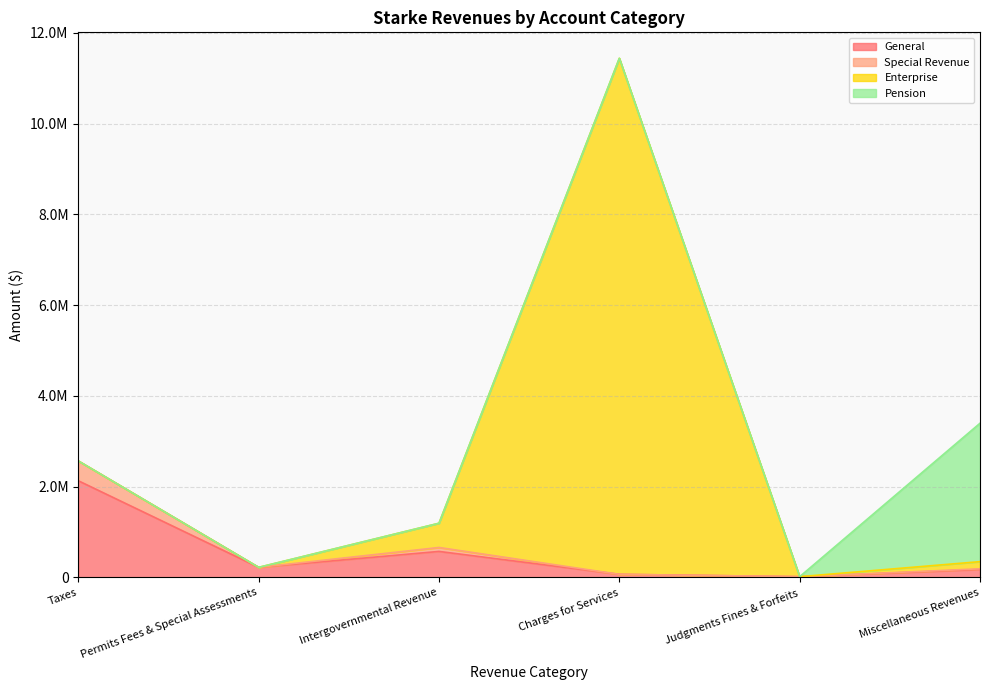

Does the chart have visible grid lines?

Yes